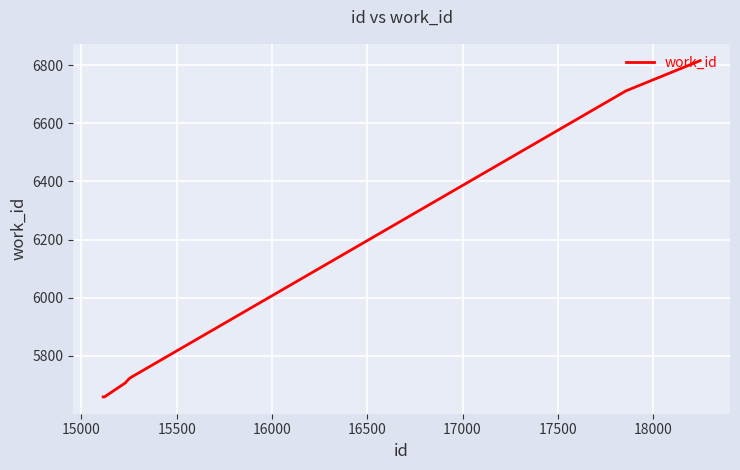

What is the difference between the second highest and second lowest values?

1054